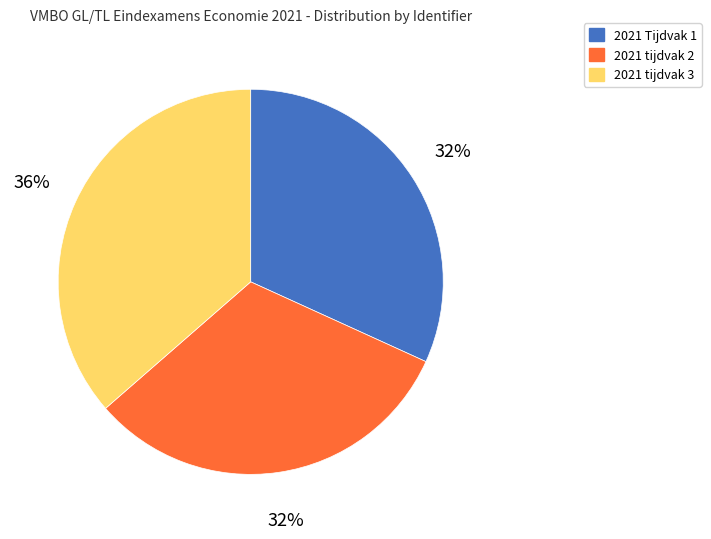

To the nearest percent, what portion does 2021 tijdvak 2 represent?

32%